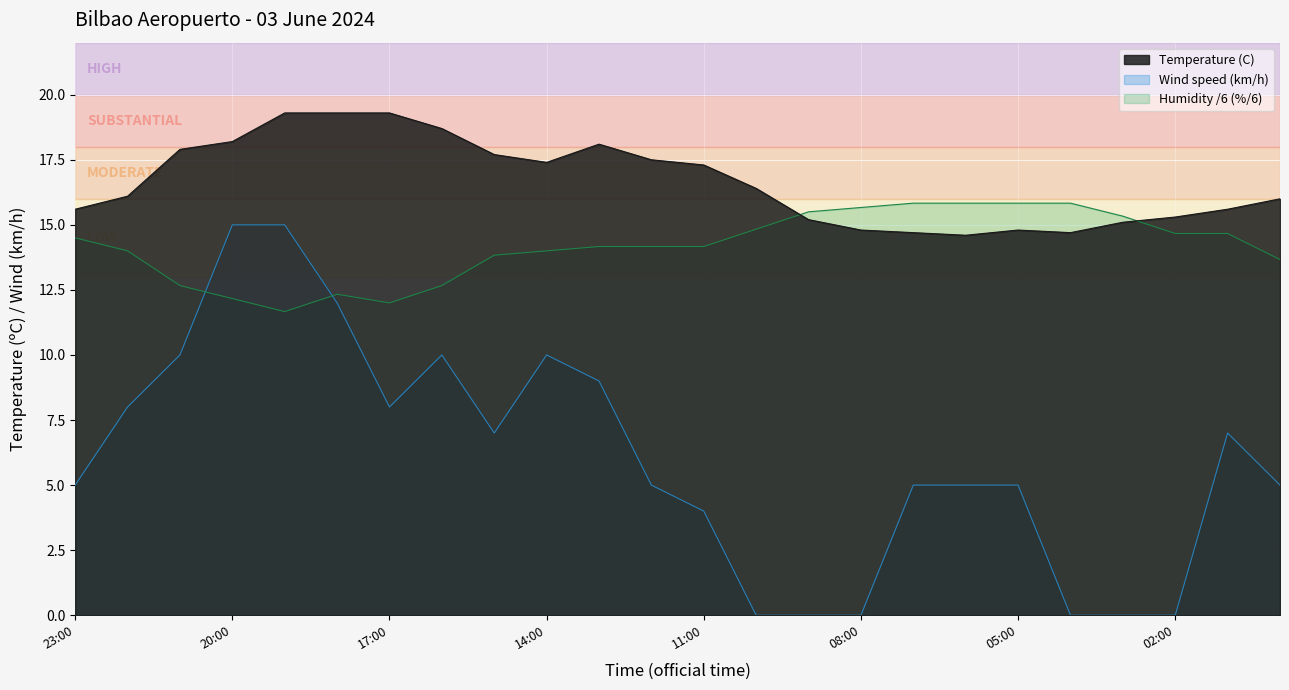

What is the label of the 11th point from the left?

13:00